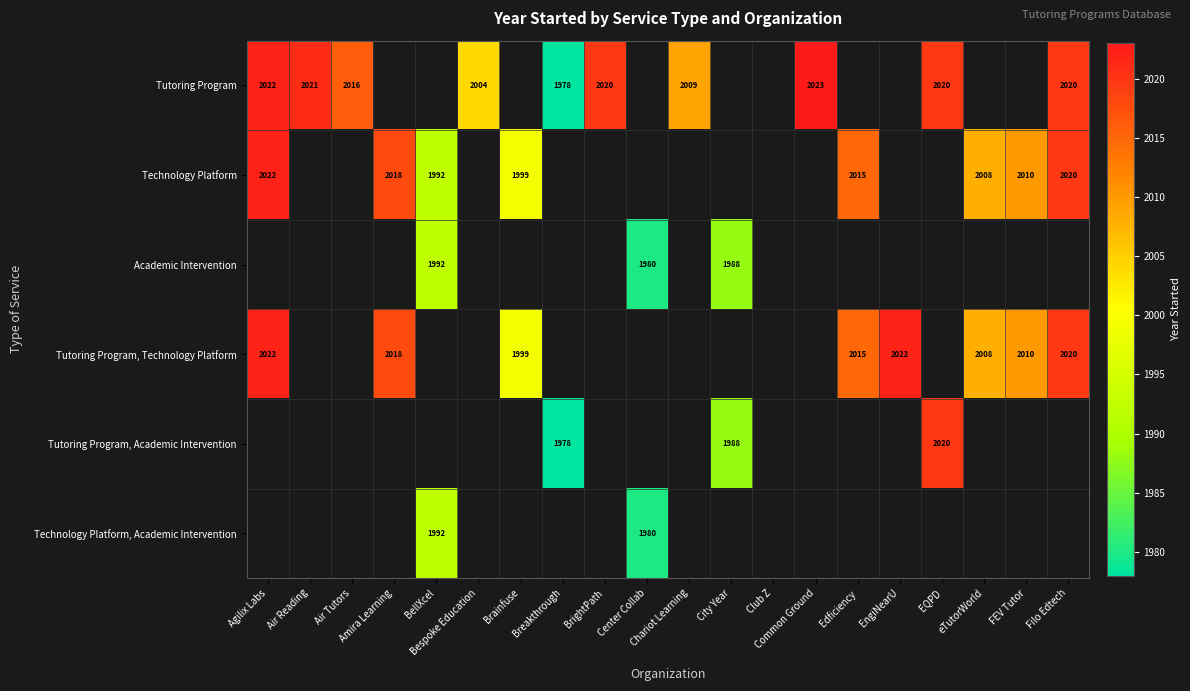

Which series has the widest spread of values?

Tutoring Program